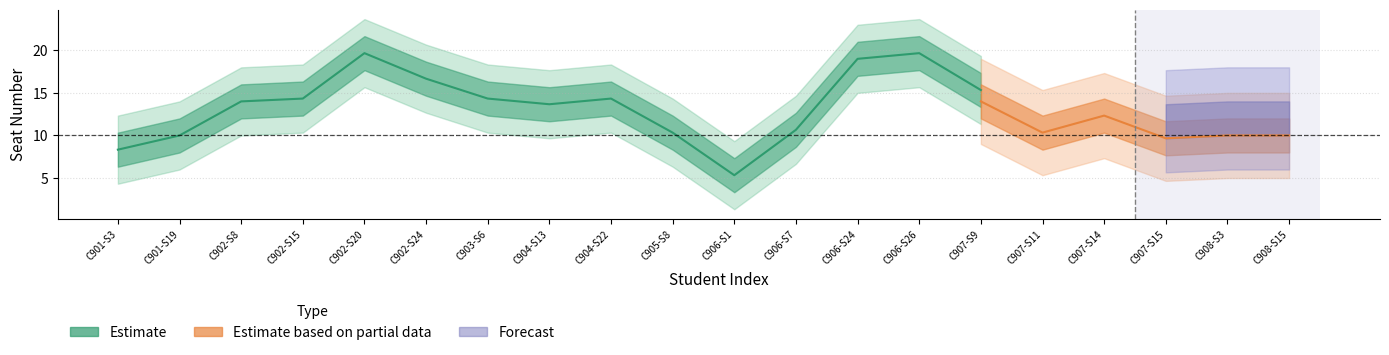

Is the value of Estimate based on partial data at 906 greater than the value of Forecast at 907?

No